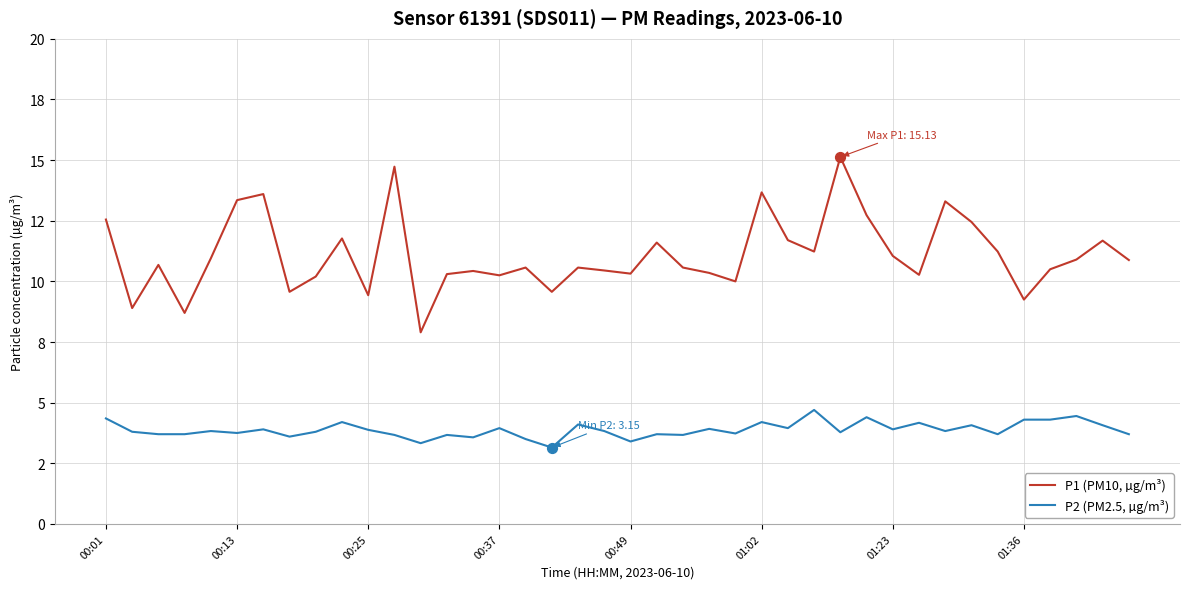

What are all the series names shown in the legend?

P1 (PM10, µg/m³), P2 (PM2.5, µg/m³)